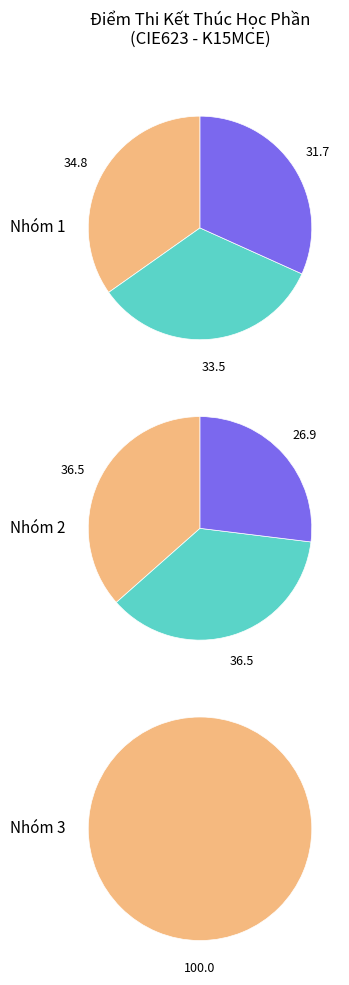

Count the number of slices in the pie.

7